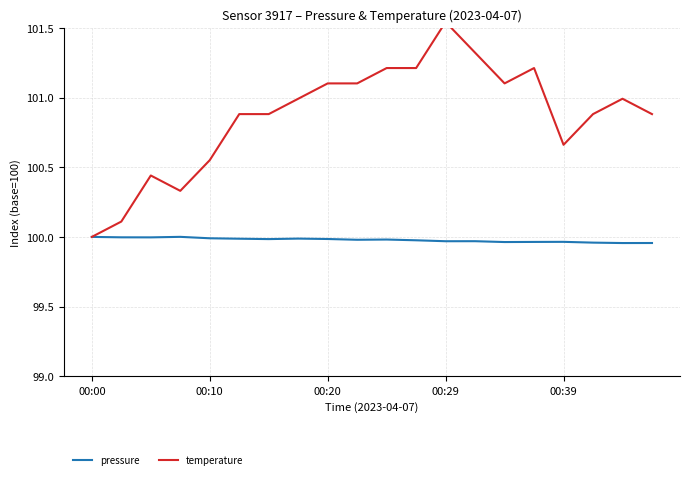

True or false: temperature and pressure cross at least once.

False